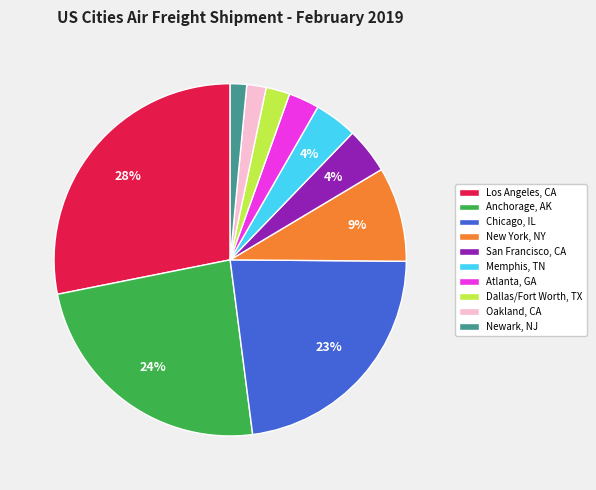

The New York, NY slice represents 9% of the pie. True or false?

True